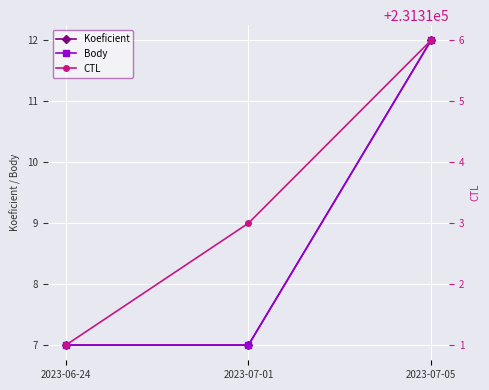

What is the spread (max minus min) of values at 2023-07-01?

231306